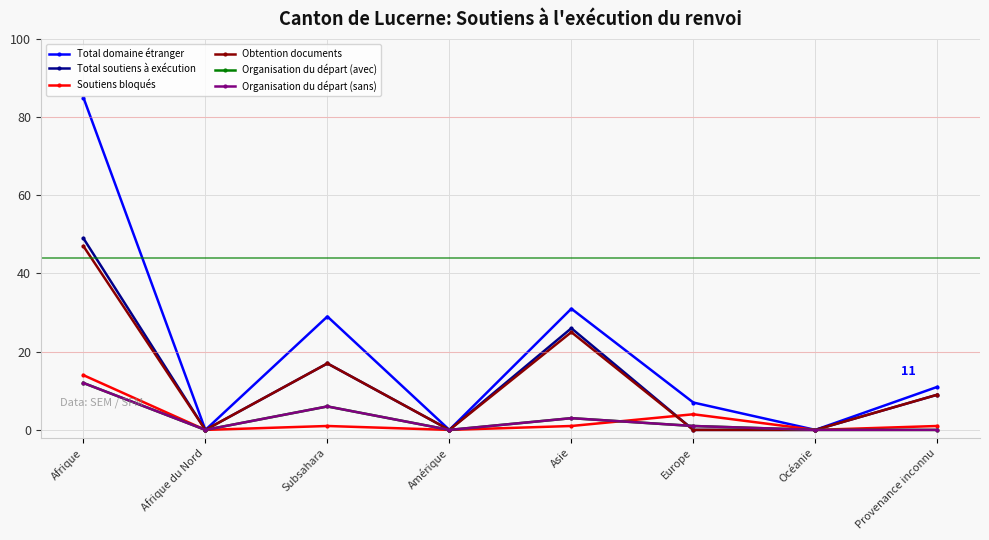

Is this an area chart (filled region under the line)?

No